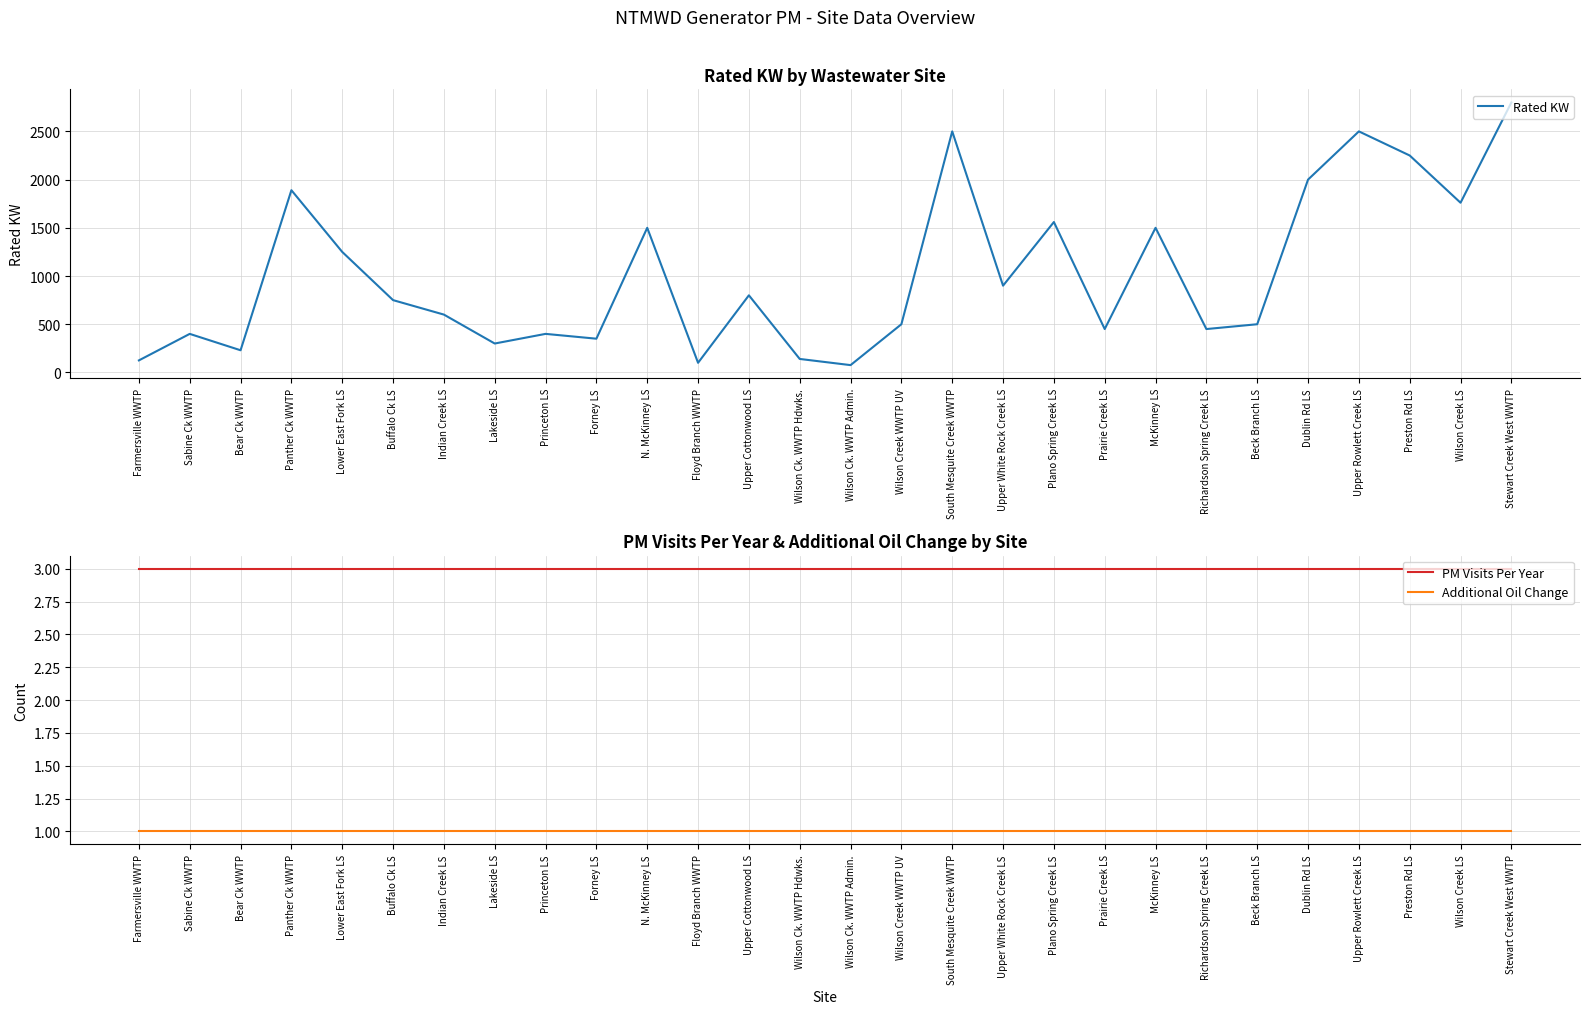

Between Lakeside LS and Indian Creek LS, which is larger?

Indian Creek LS